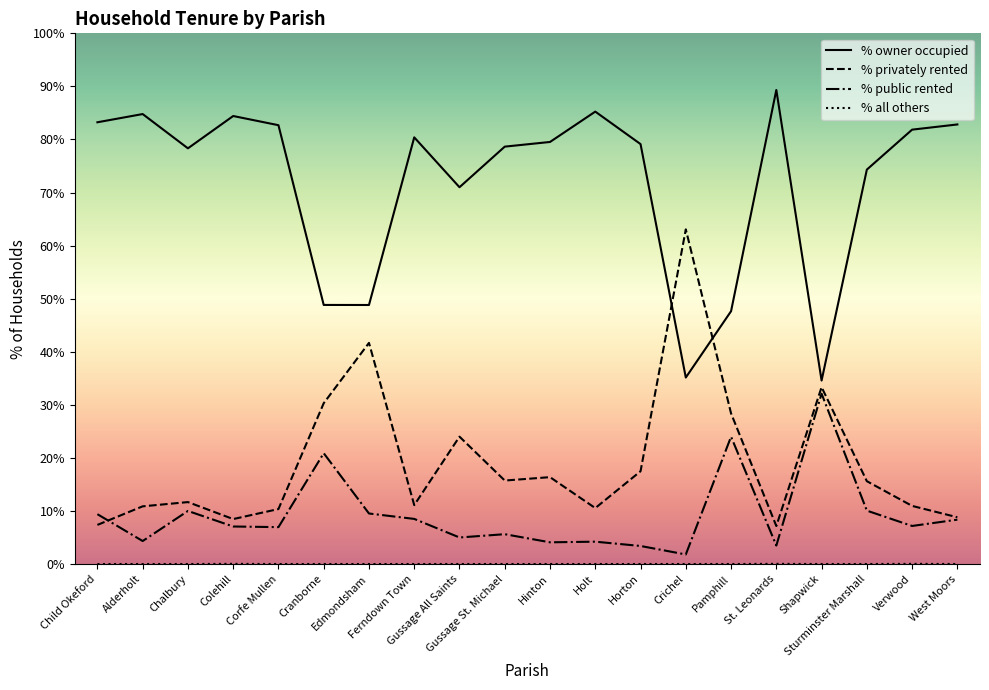

True or false: % owner occupied and % public rented intersect in this chart.

False